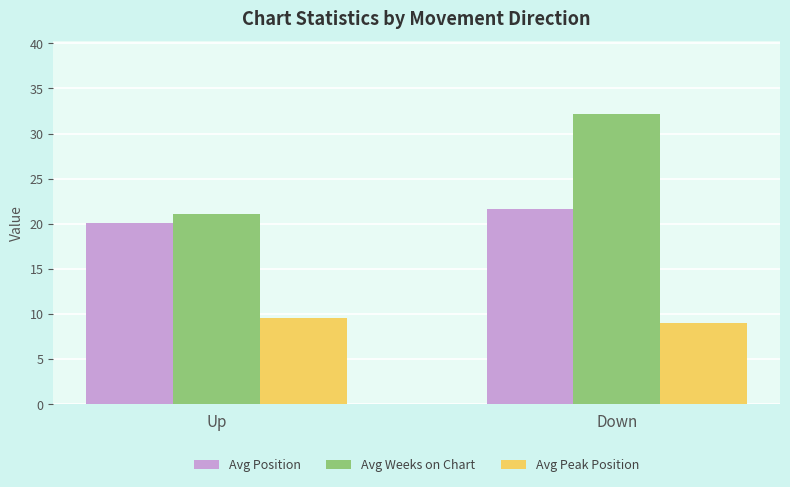

What value does the Avg Weeks on Chart series have at Down?

32.2